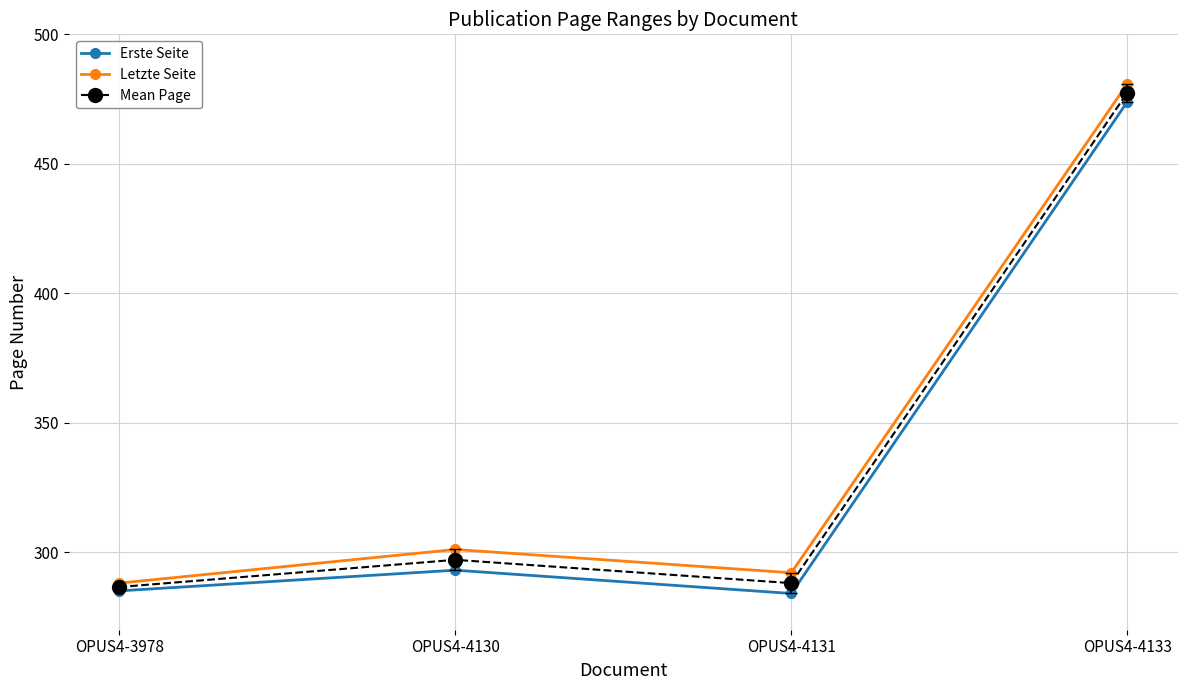

Which series has the largest total across all categories?

Letzte Seite